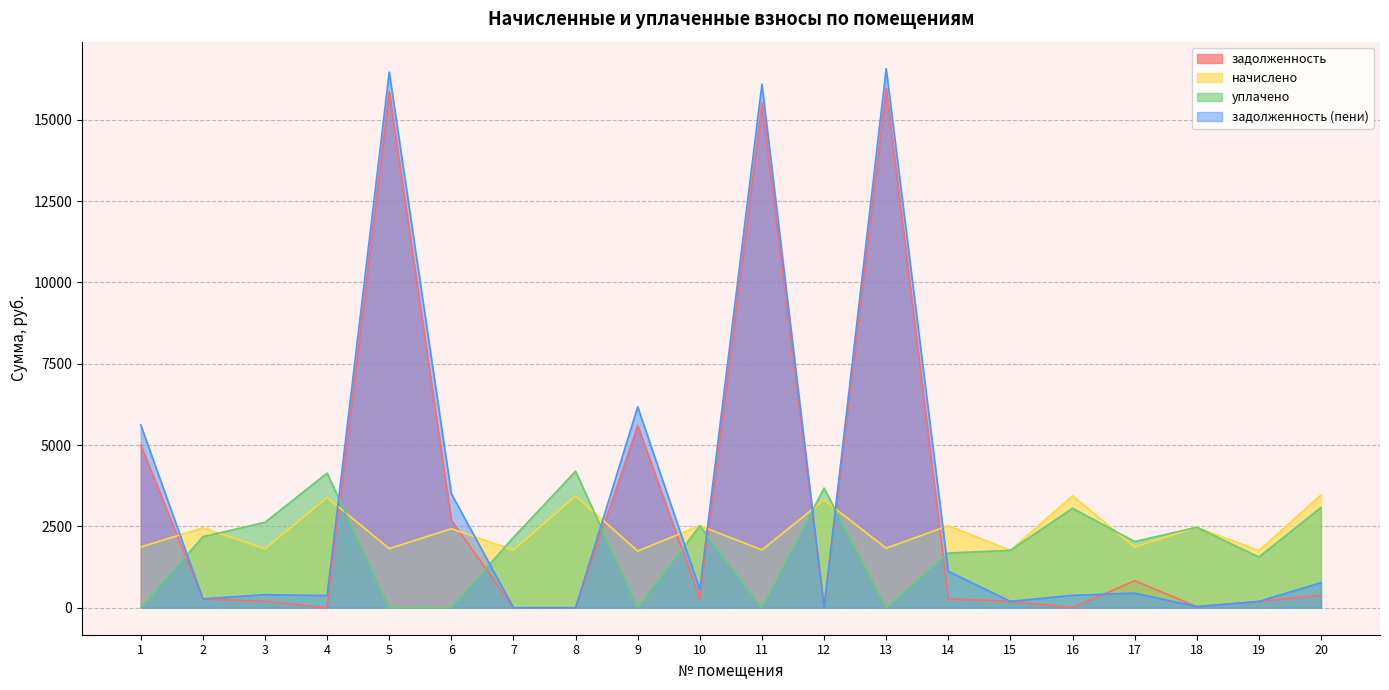

Reading left to right, extract all data points from this chart.

задолженность: 4998.4	273.0	201.5	0.0	15857.3	2697.5	0.0	0.0	5594.5	280.1	15500.4	0.0	15959.2	280.1	196.3	0.0	829.4	35.8	195.0	385.4
начислено: 1866.2	2457.0	1813.5	3387.2	1819.3	2427.8	1772.5	3433.9	1743.3	2521.3	1778.4	3311.1	1831.0	2521.3	1766.7	3439.8	1866.2	2474.6	1755.0	3469.1
уплачено: 0.0	2184.0	2627.0	4139.9	0.0	0.0	2165.9	4197.1	0.0	2521.3	0.0	3678.8	0.0	1680.9	1766.7	3057.6	2036.8	2474.6	1560.0	3083.6
задолженность (пени): 5620.4	273.0	403.0	376.4	16463.8	3506.8	0.0	0.0	6175.6	560.3	16093.2	0.2	16569.6	1120.6	196.3	382.2	451.4	35.8	195.0	770.9